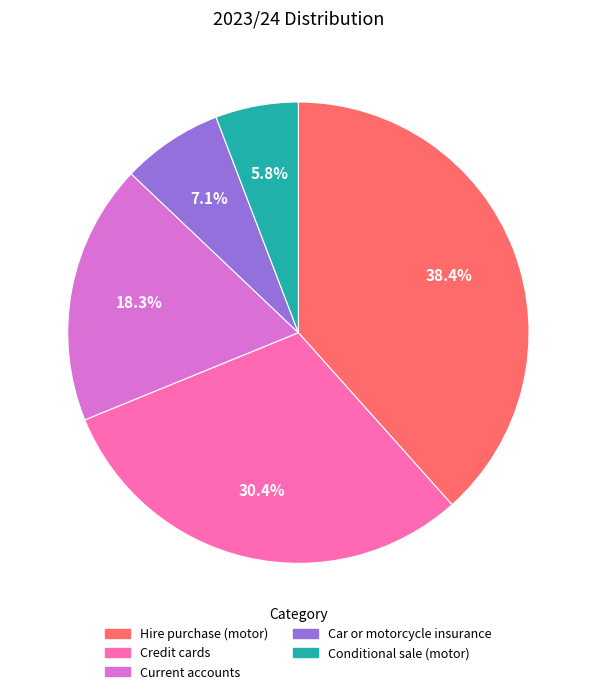

Is it true that Conditional sale (motor) is 13% of the pie?

False